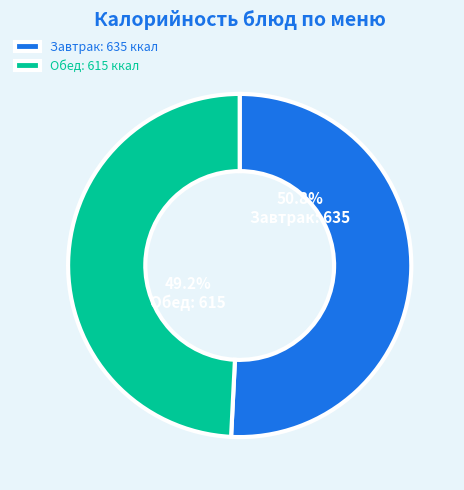

What percentage do Завтрак and Обед together represent?

100.0%